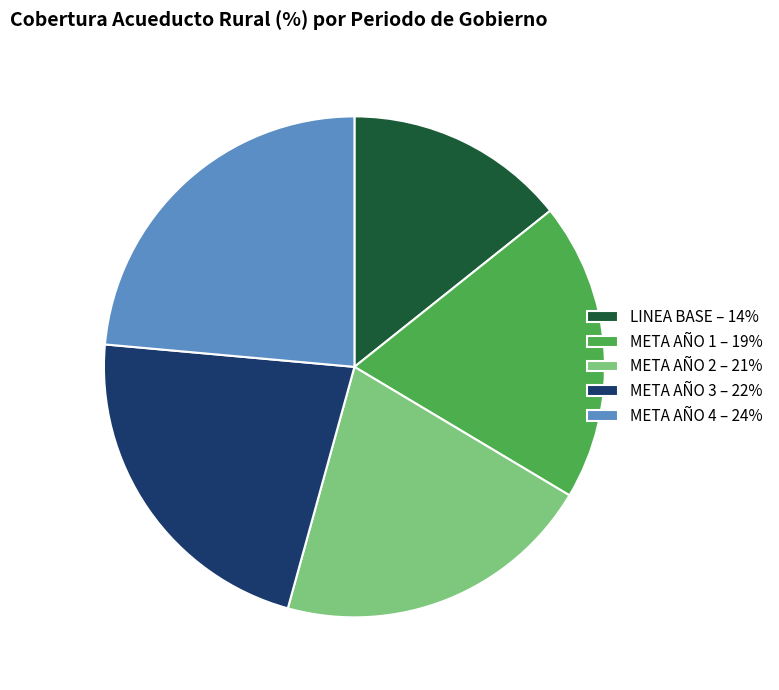

Between META AÑO 1 – 19% and LINEA BASE – 14%, which is larger?

META AÑO 1 – 19%